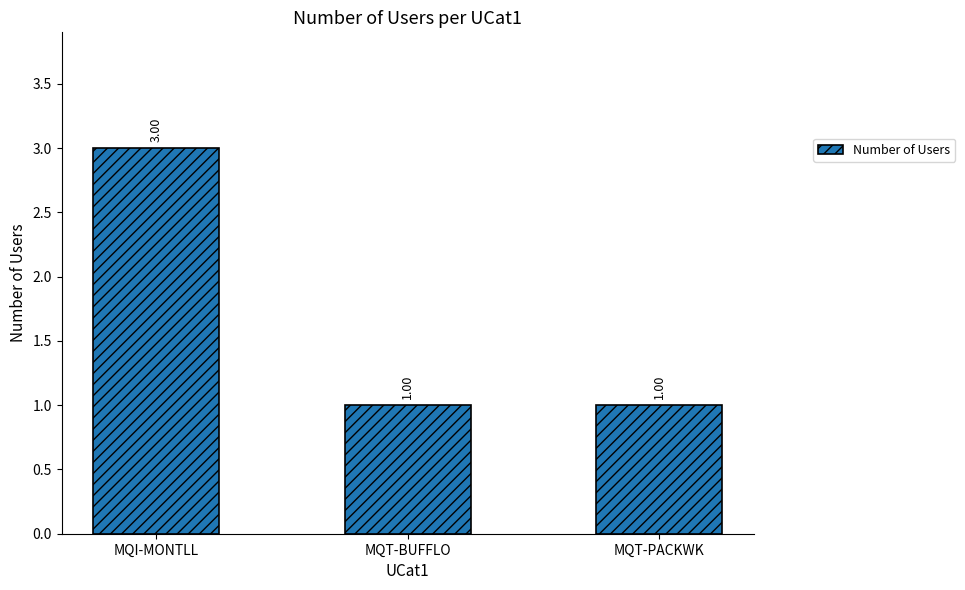

At which category does the chart reach its peak across all series?

MQI-MONTLL